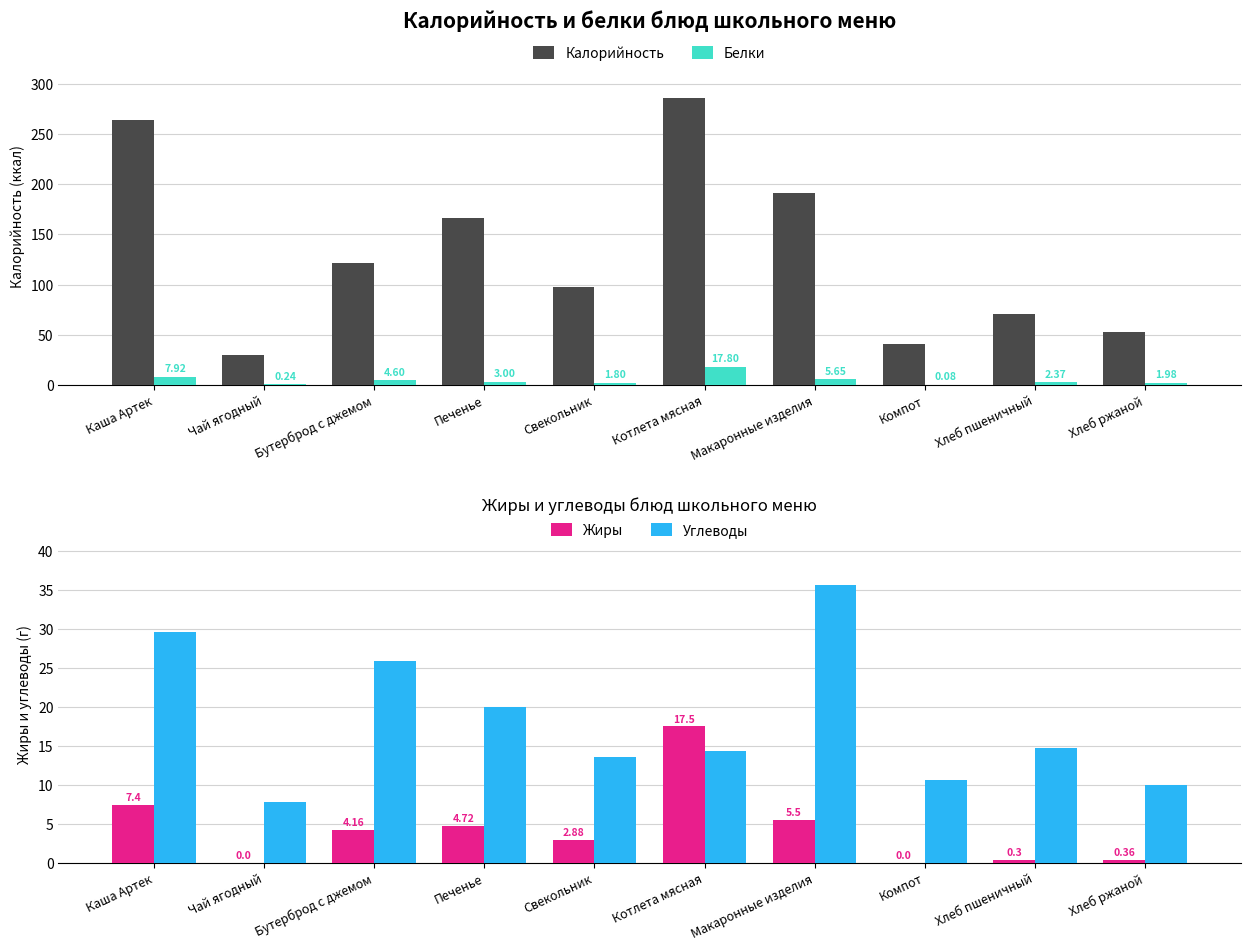

Which category has the lowest value across all series?

Чай ягодный